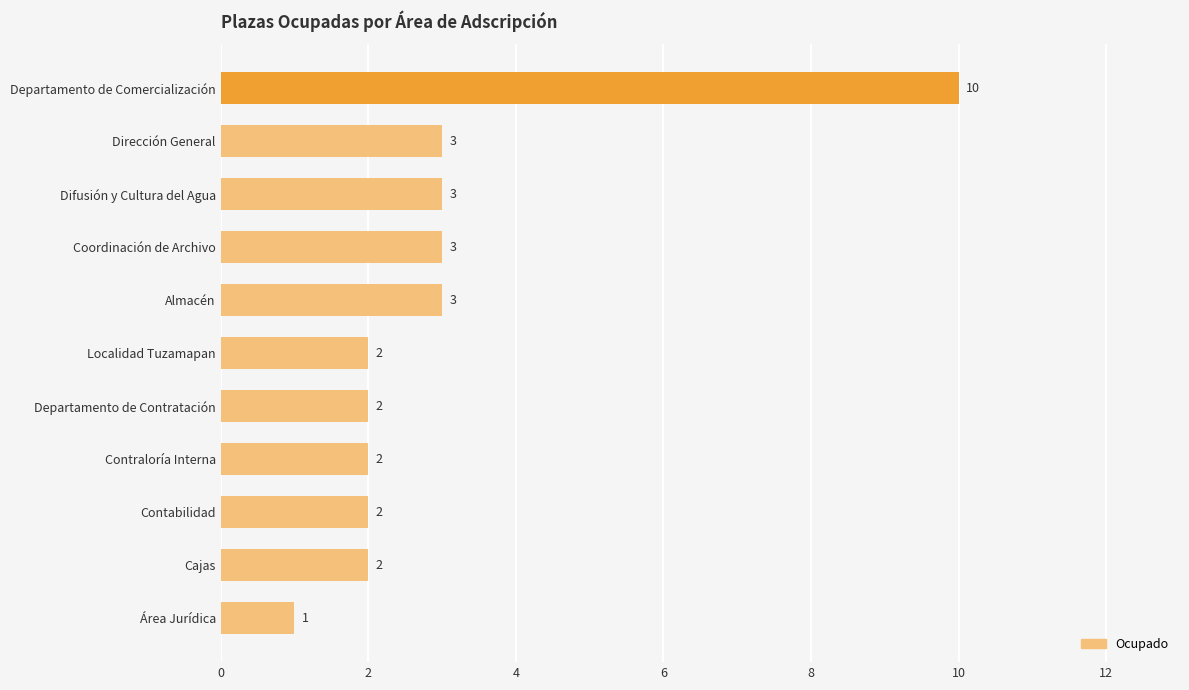

Read the value at Departamento de Comercialización.

10